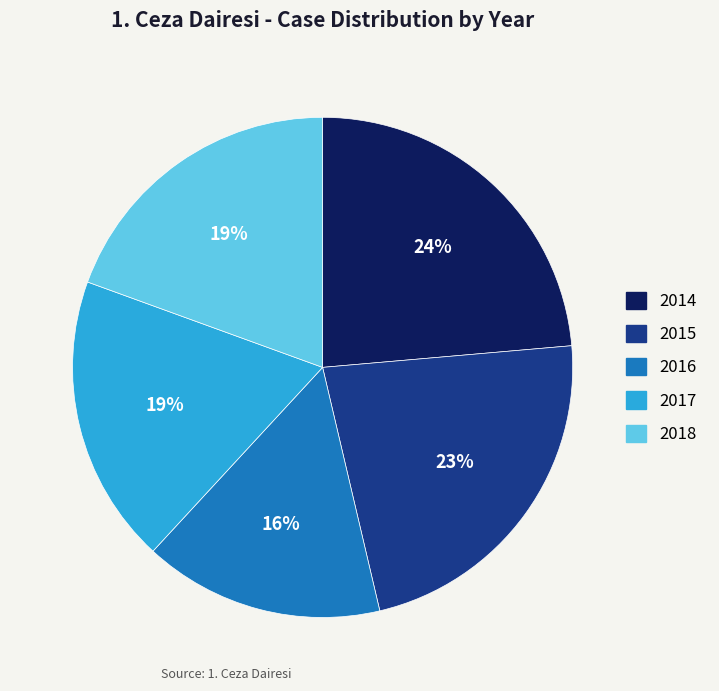

Which slice is the smallest?

2016